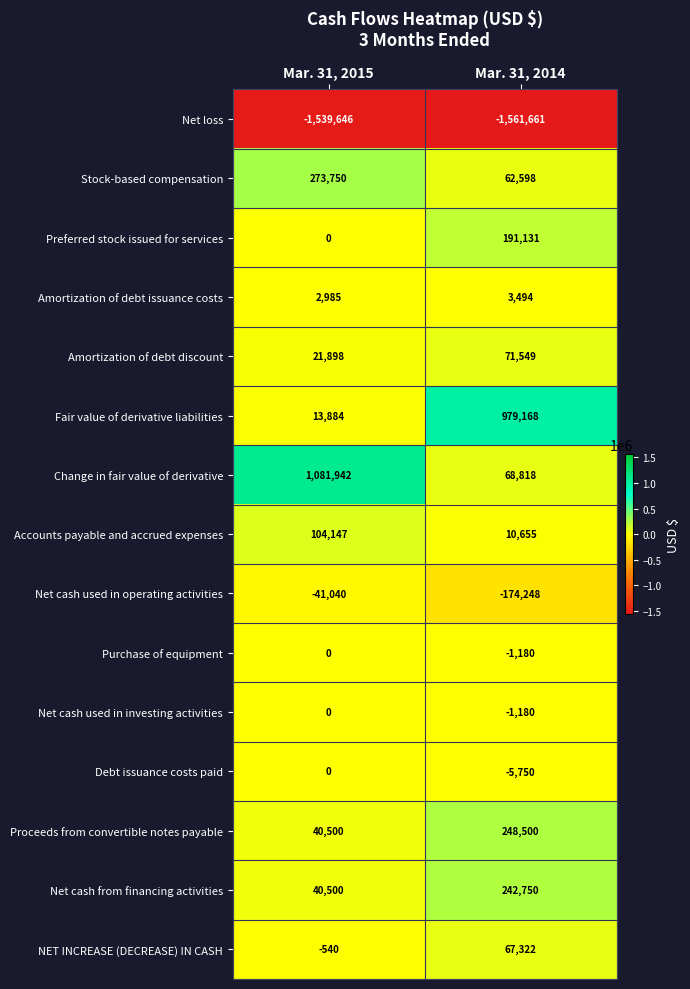

Is the value of Proceeds from convertible notes payable at Mar. 31, 2015 greater than the value of Stock-based compensation at Mar. 31, 2014?

No